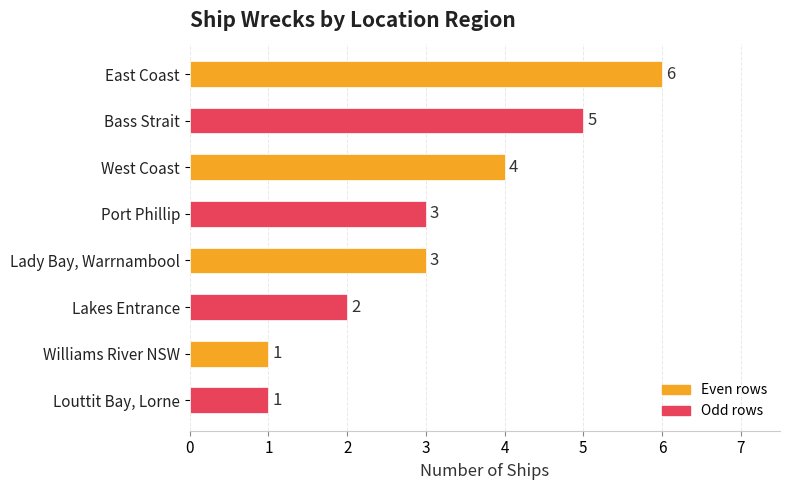

How many values are between 2 and 5?

5